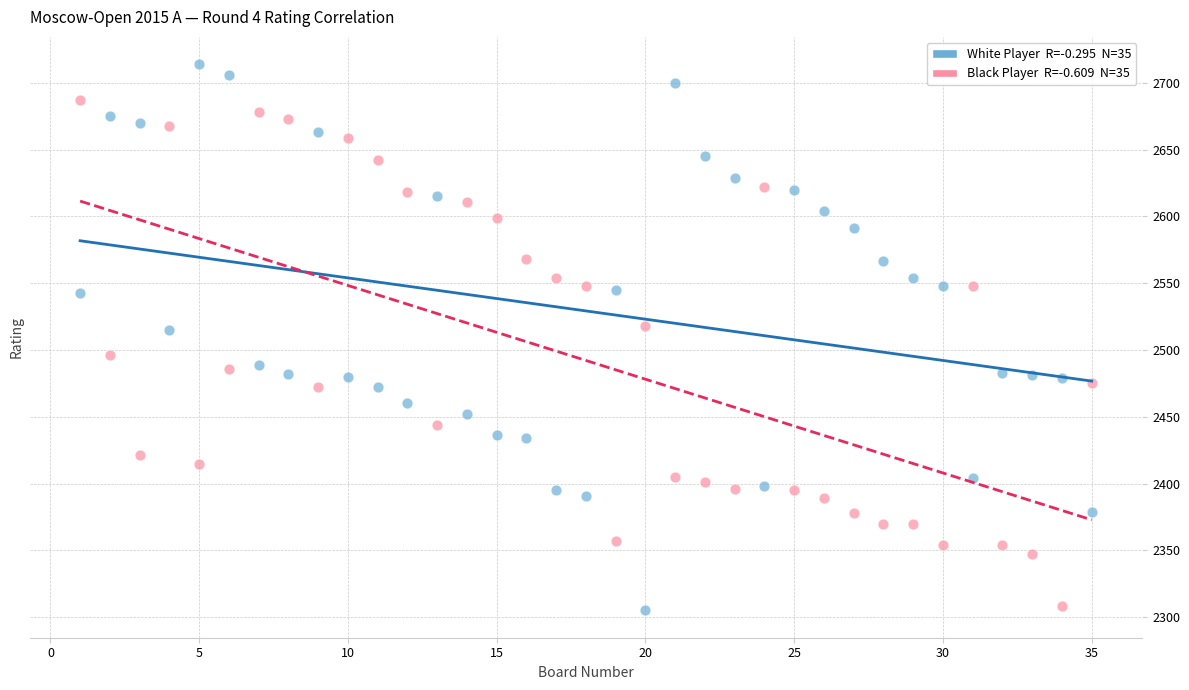

Across all data points, what is the range of Y values (max minus min)?

409